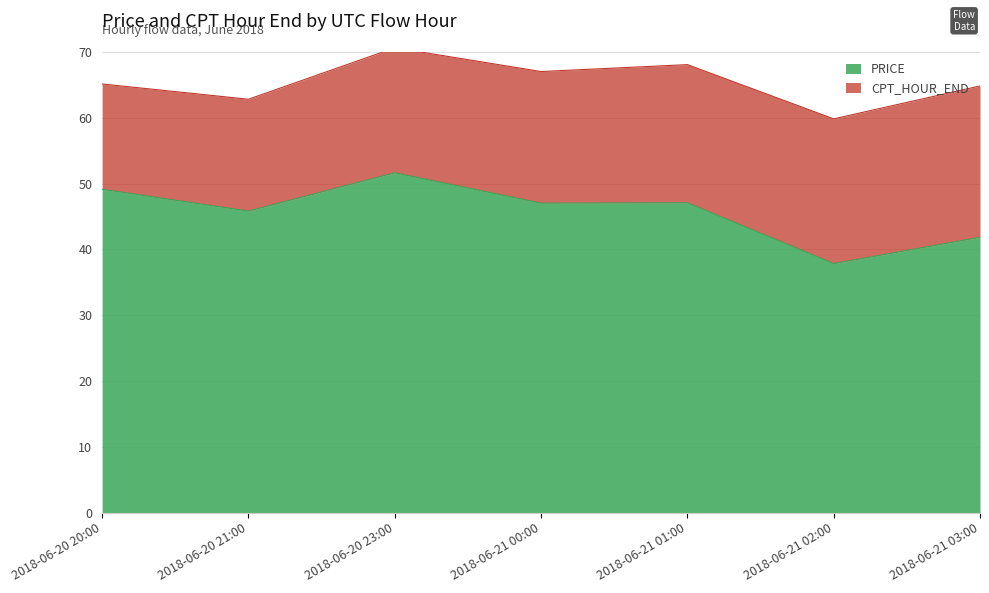

Rank the categories by value from highest to lowest.

2018-06-20 23:00, 2018-06-20 20:00, 2018-06-21 01:00, 2018-06-21 00:00, 2018-06-20 21:00, 2018-06-21 03:00, 2018-06-21 02:00